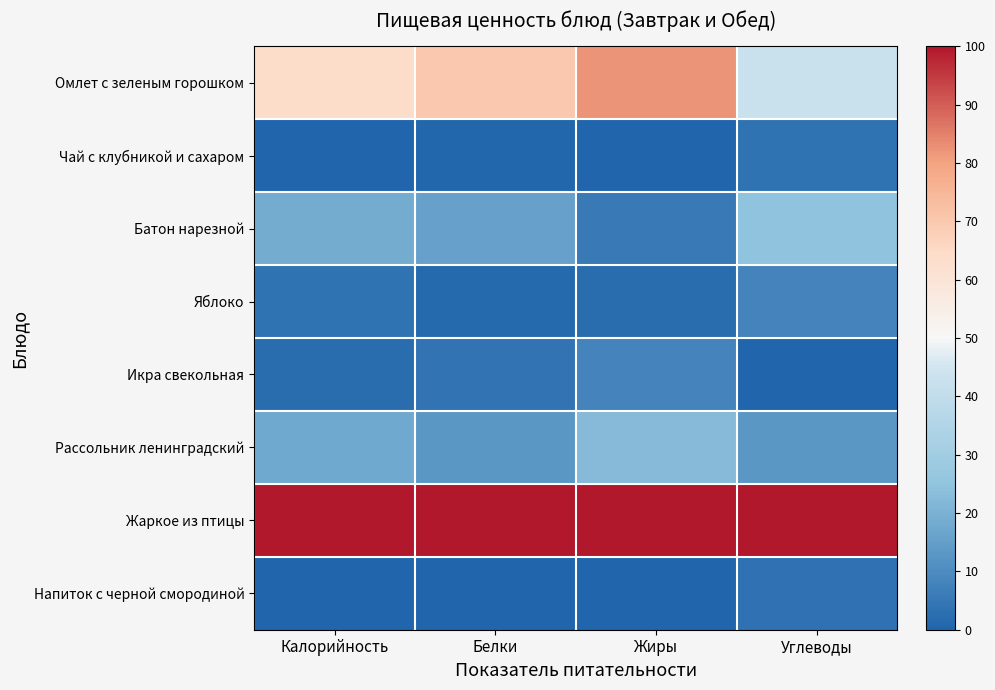

Reading right to left, list all the values displayed in this chart.

Омлет с зеленым горошком: Углеводы=42.9	Жиры=82.1	Белки=70.2	Калорийность=63.9
Чай с клубникой и сахаром: Углеводы=3.6	Жиры=0.0	Белки=0.7	Калорийность=0.1
Батон нарезной: Углеводы=24.9	Жиры=5.1	Белки=15.6	Калорийность=18.7
Яблоко: Углеводы=8.2	Жиры=2.0	Белки=1.4	Калорийность=3.6
Икра свекольная: Углеводы=0.0	Жиры=8.1	Белки=4.1	Калорийность=2.1
Рассольник ленинградский: Углеводы=13.0	Жиры=22.6	Белки=13.2	Калорийность=17.9
Жаркое из птицы: Углеводы=100.0	Жиры=100.0	Белки=100.0	Калорийность=100.0
Напиток с черной смородиной: Углеводы=3.5	Жиры=0.2	Белки=0.0	Калорийность=0.0